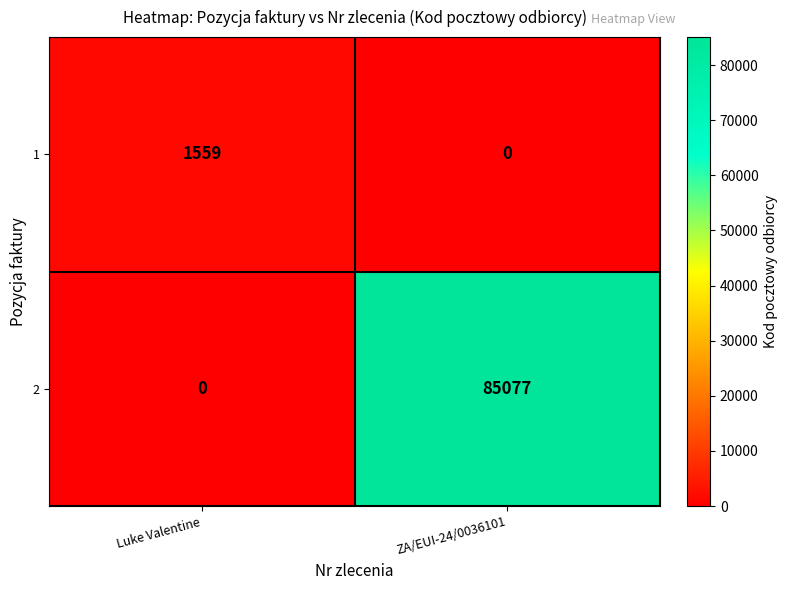

At which category is the sum across all series the highest?

ZA/EUI-24/0036101